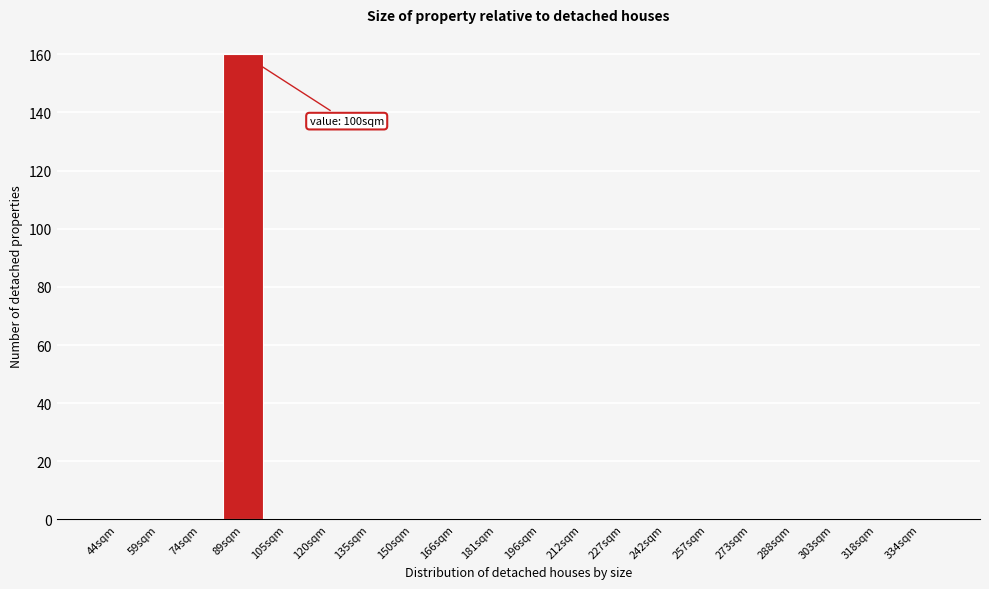

Reading right to left, list all the values displayed in this chart.

334sqm=0	318sqm=0	303sqm=0	288sqm=0	273sqm=0	257sqm=0	242sqm=0	227sqm=0	212sqm=0	196sqm=0	181sqm=0	166sqm=0	150sqm=0	135sqm=0	120sqm=0	105sqm=0	89sqm=160	74sqm=0	59sqm=0	44sqm=0